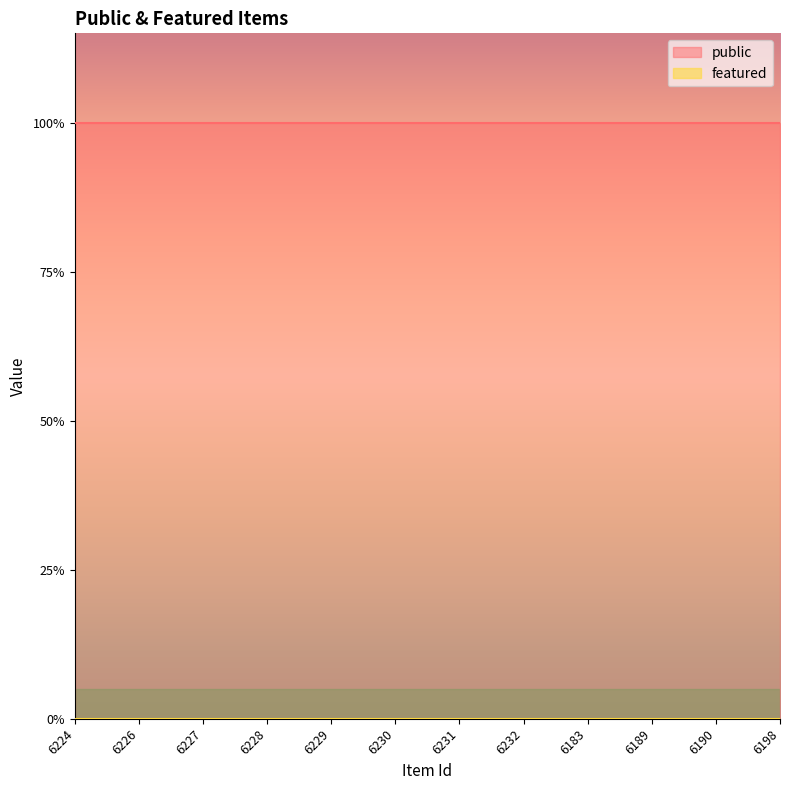

What is the label of the 5th point from the right?

6232